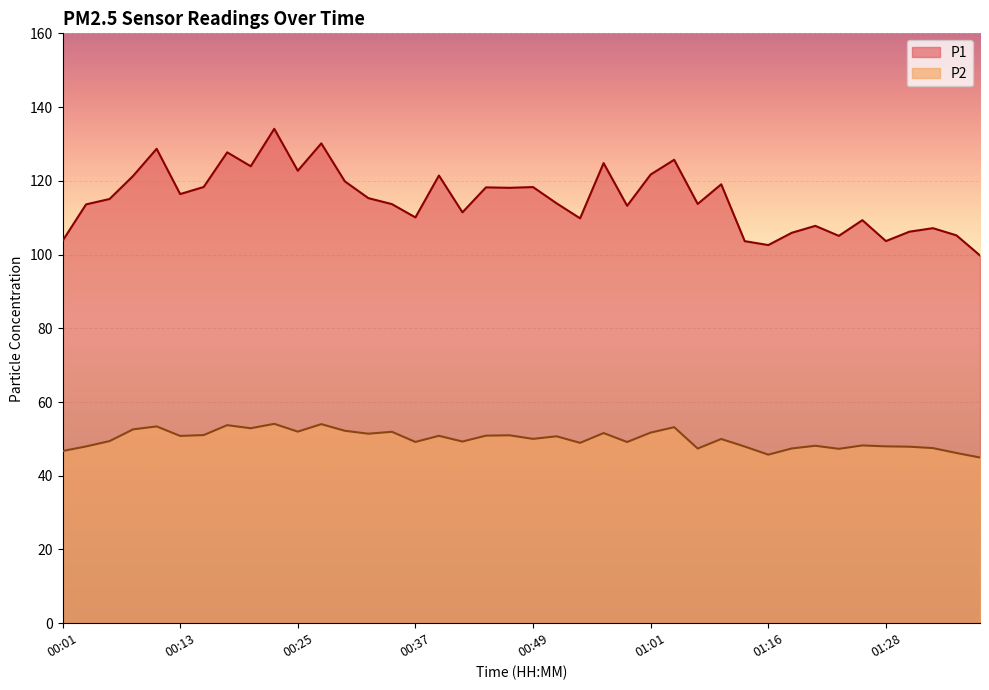

What is the difference between the P1 values at 00:54 and 00:52?

4.1